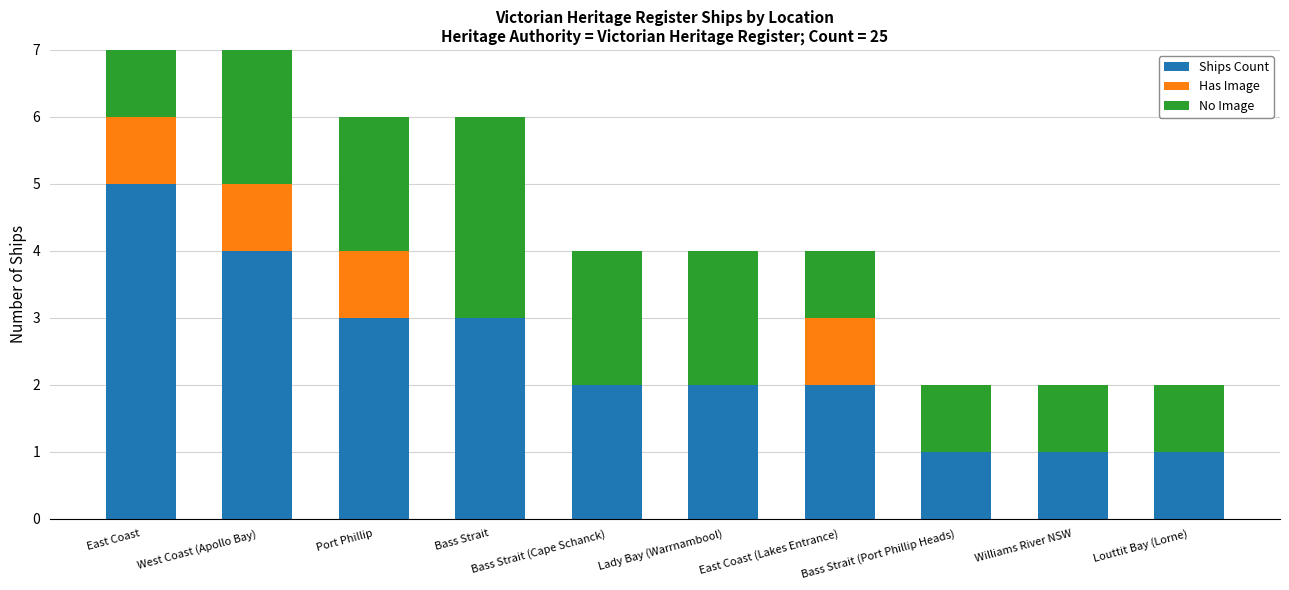

Does the chart contain any negative values?

No